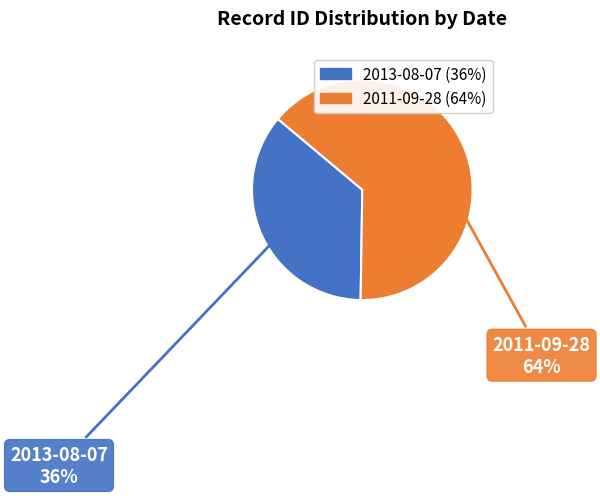

Count the number of slices in the pie.

2